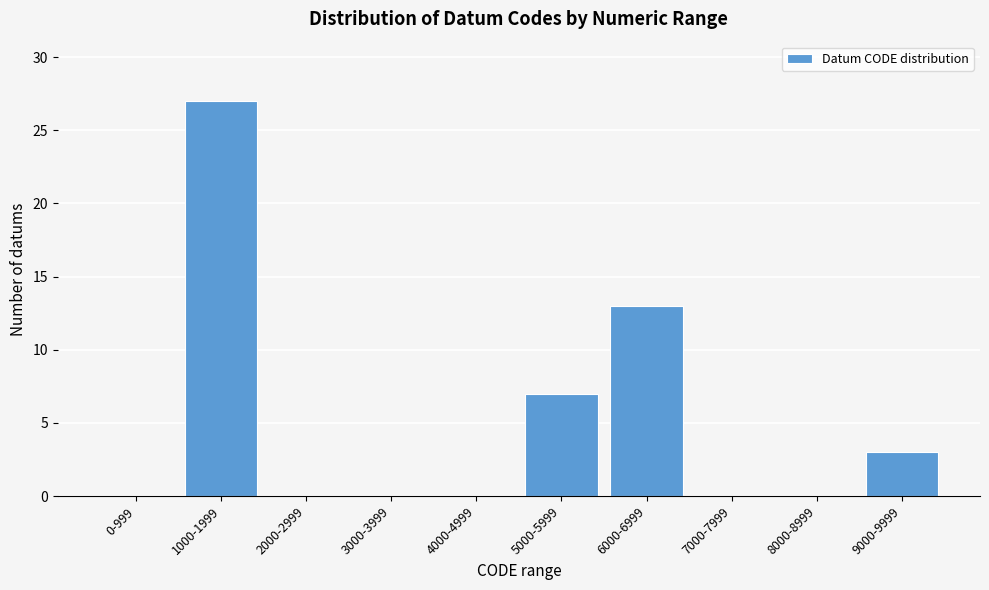

Reading left to right, what are all the values shown in this chart?

0-999=0	1000-1999=27	2000-2999=0	3000-3999=0	4000-4999=0	5000-5999=7	6000-6999=13	7000-7999=0	8000-8999=0	9000-9999=3